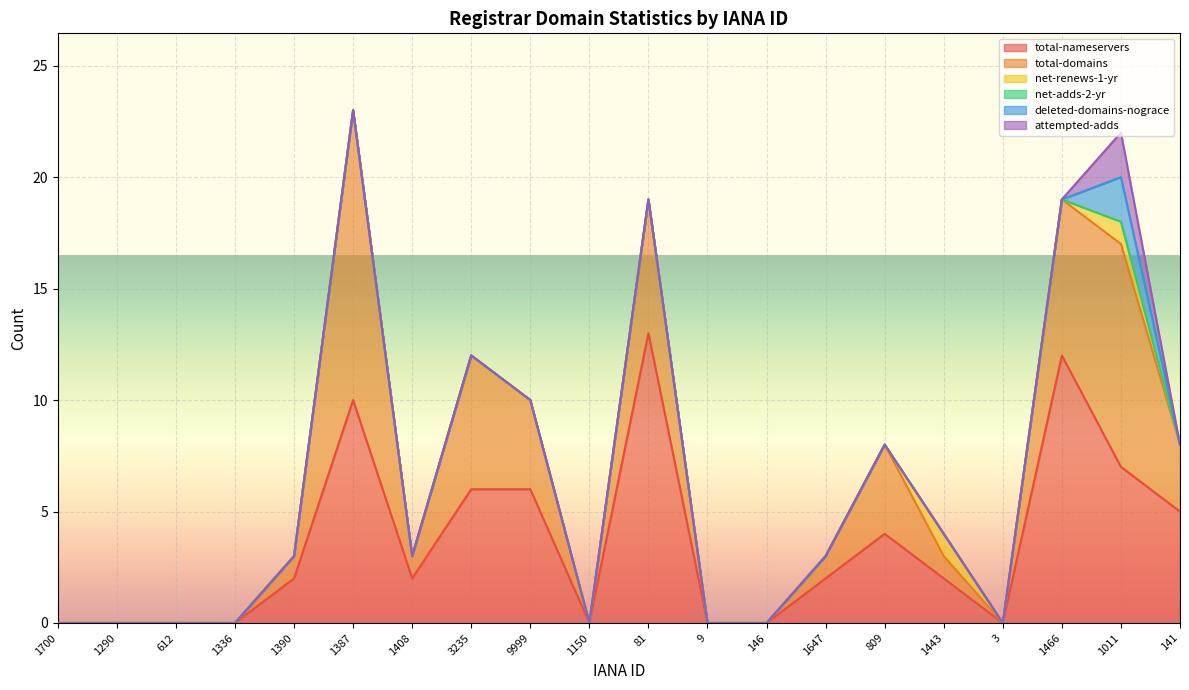

Which label corresponds to the smallest value in the chart?

1700